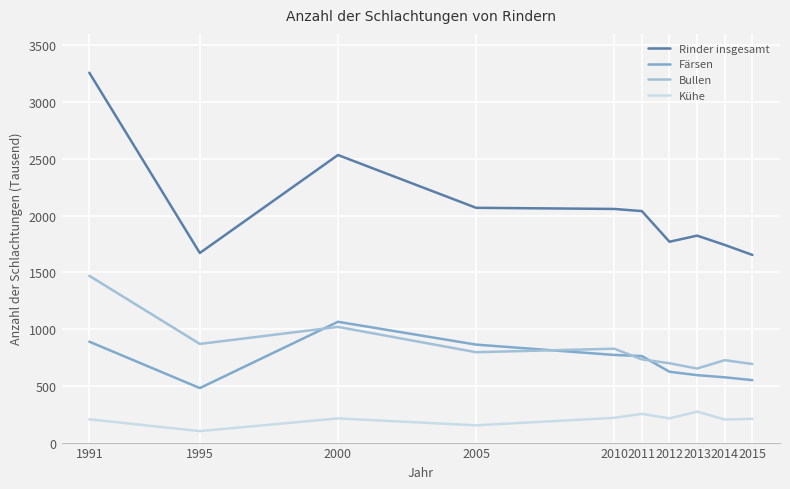

Which series has the largest range (max minus min)?

Rinder insgesamt